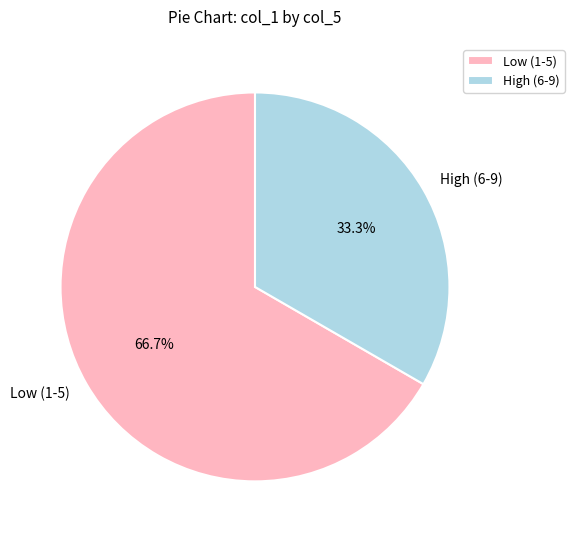

Which slice is the largest?

Low (1-5)